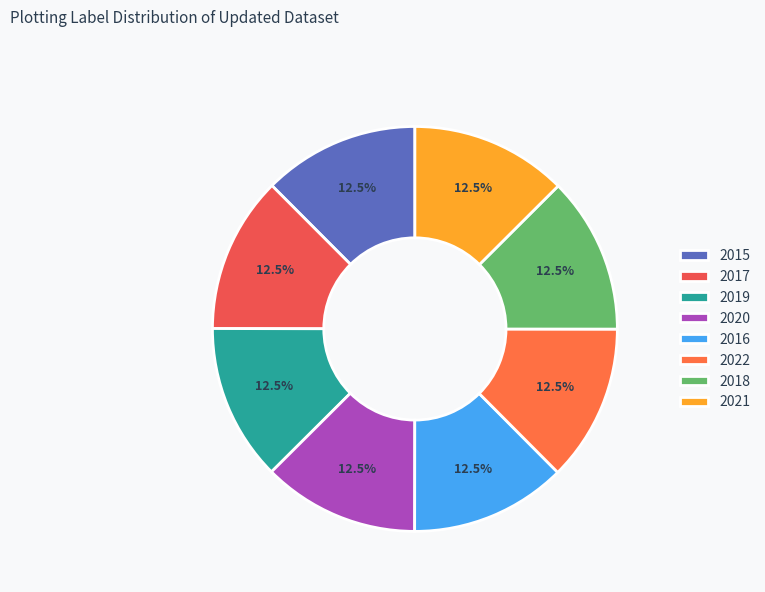

Does any single category account for the majority?

No